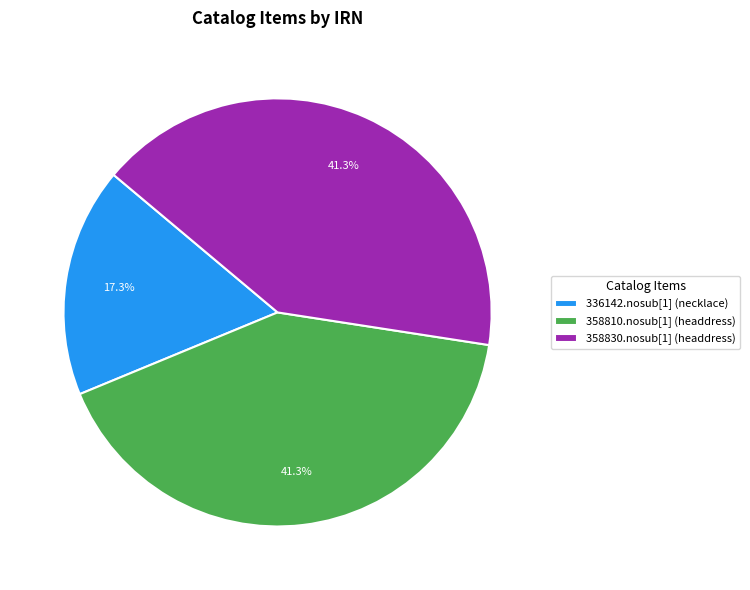

Which category has the smallest portion of the pie?

336142.nosub[1] (necklace)